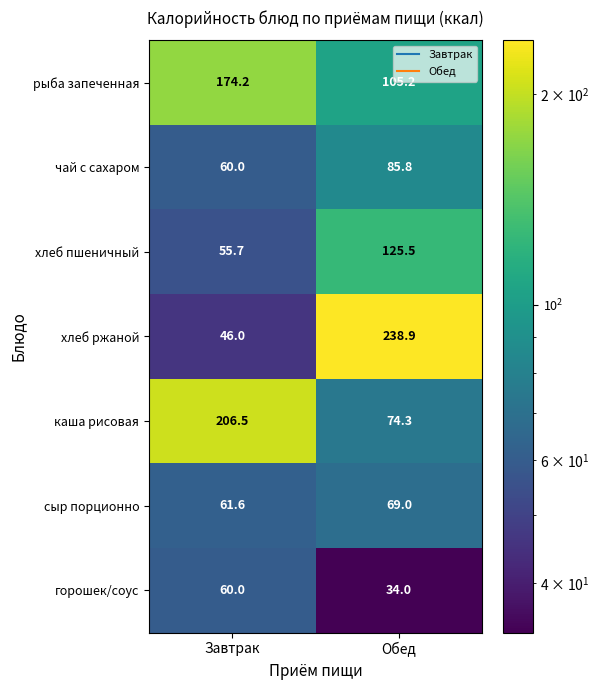

The хлеб ржаной series shows 46.0 at Завтрак. True or false?

True